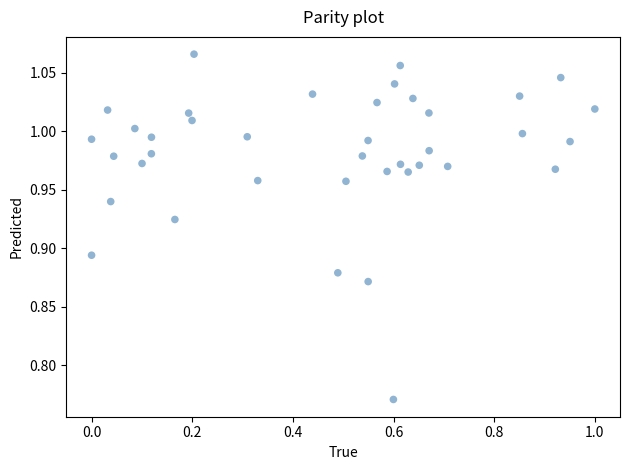

What is the range of Y values (max minus min)?

0.3